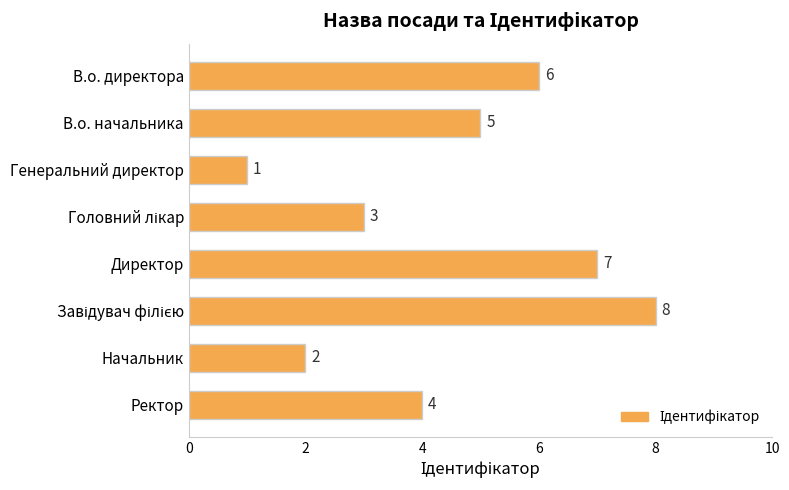

What is the difference between the second highest and minimum values?

6